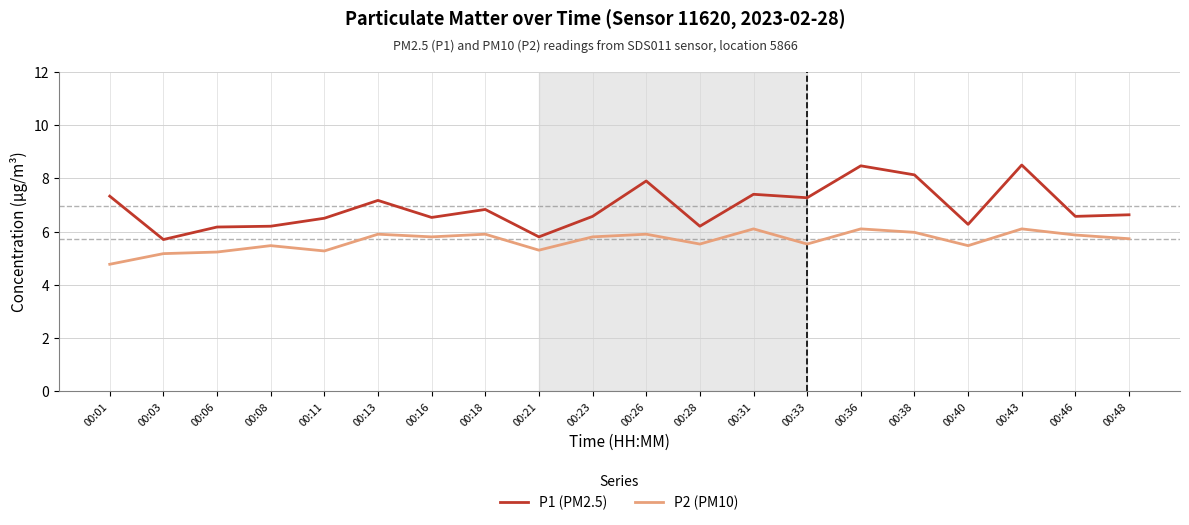

What are all the series names shown in the legend?

P1 (PM2.5), P2 (PM10)